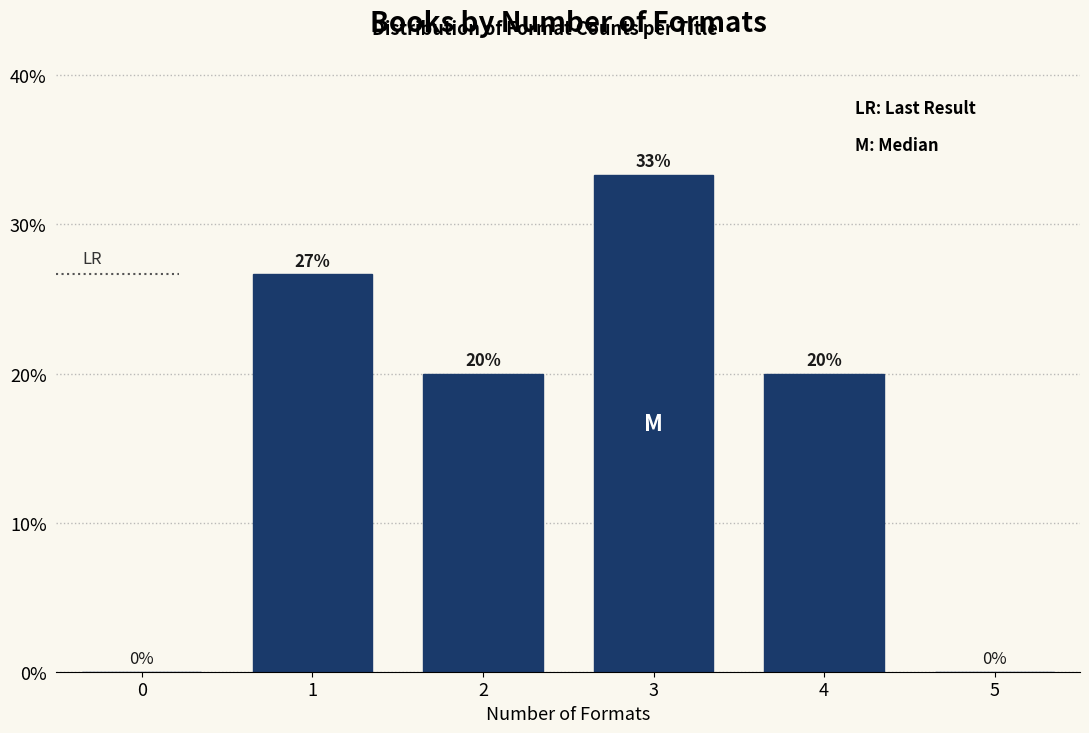

The chart shows a value of 7.4 at 1. True or false?

False